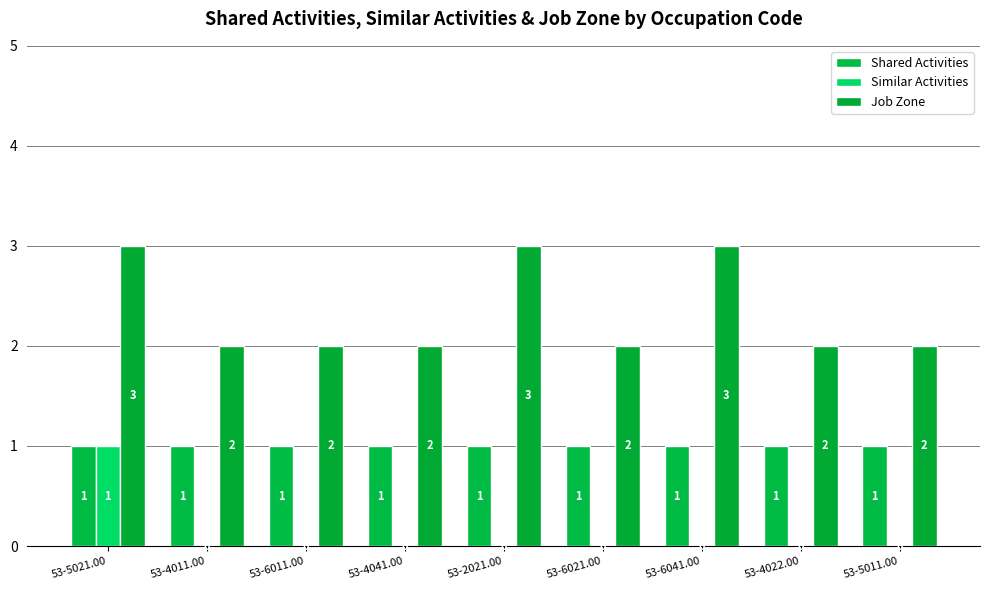

What is the value of the Job Zone bar at the 5th from the left?

3